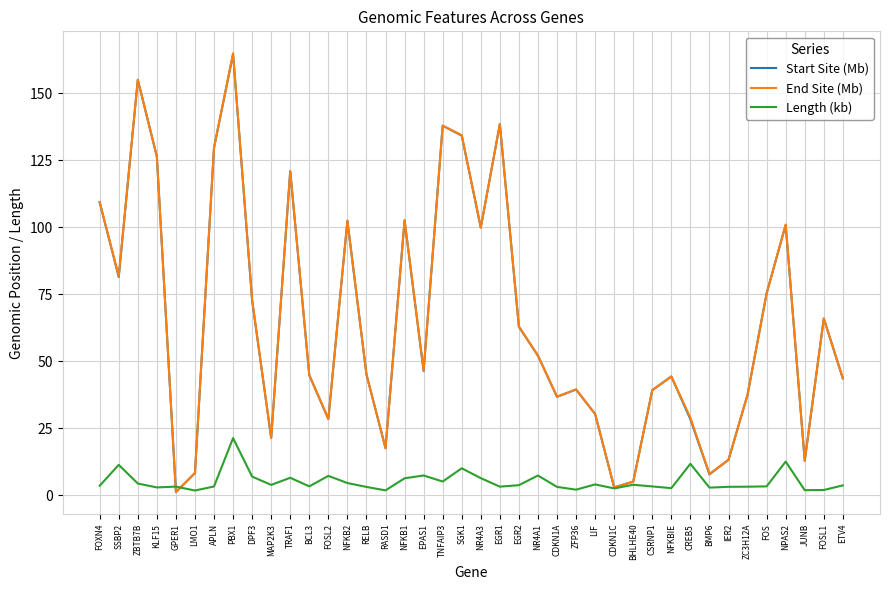

Which category has the highest value in the Start Site (Mb) series?

PBX1